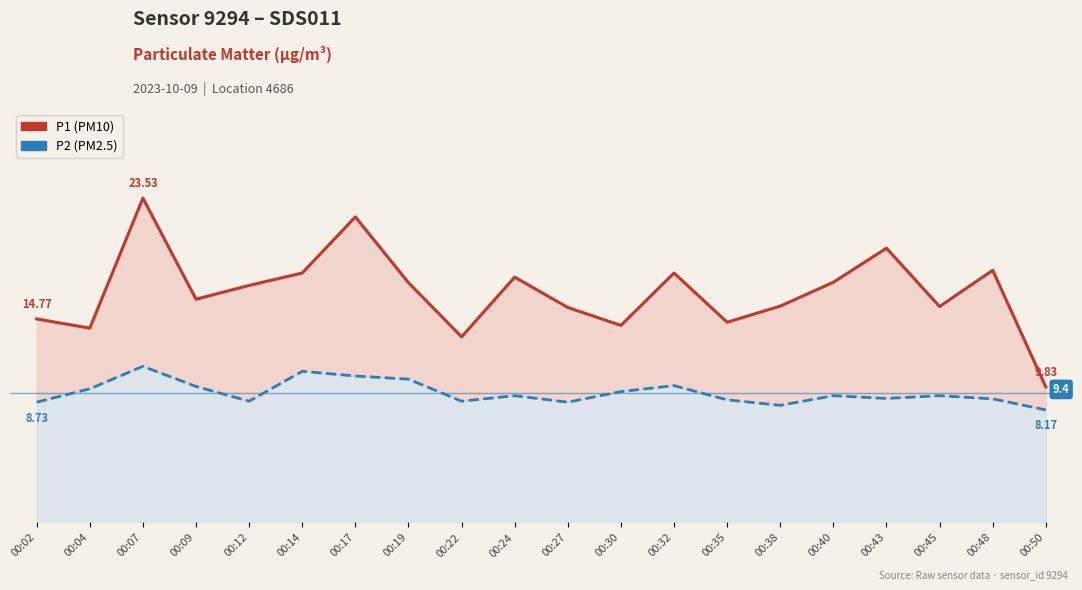

Which series changed the most between 00:09 and 00:50?

P1